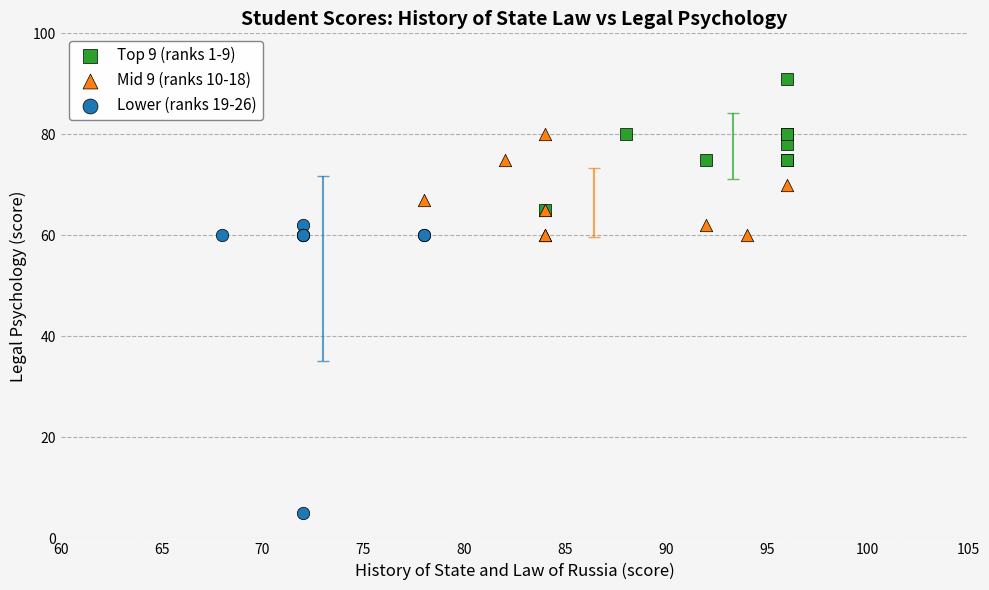

Which series contains the highest Y value?

Top 9 (ranks 1-9)